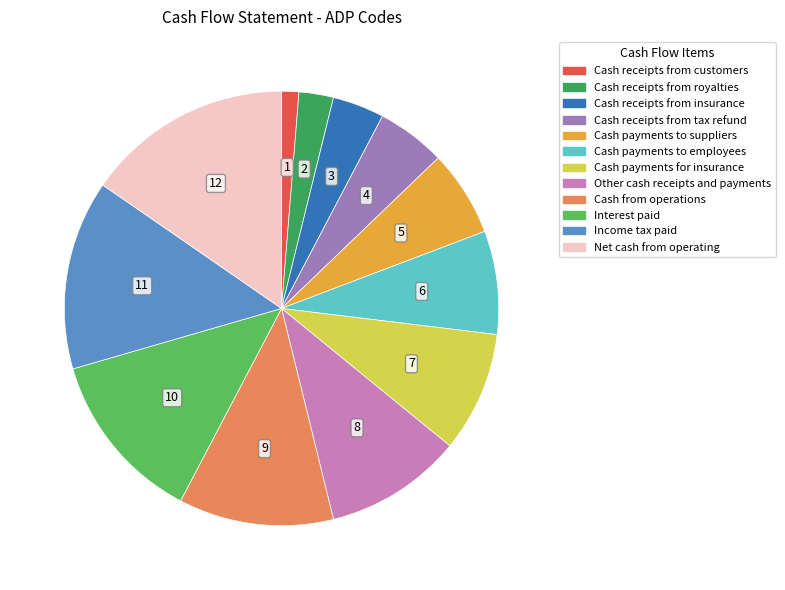

Is the sum of Interest paid and Cash receipts from insurance greater than half?

No